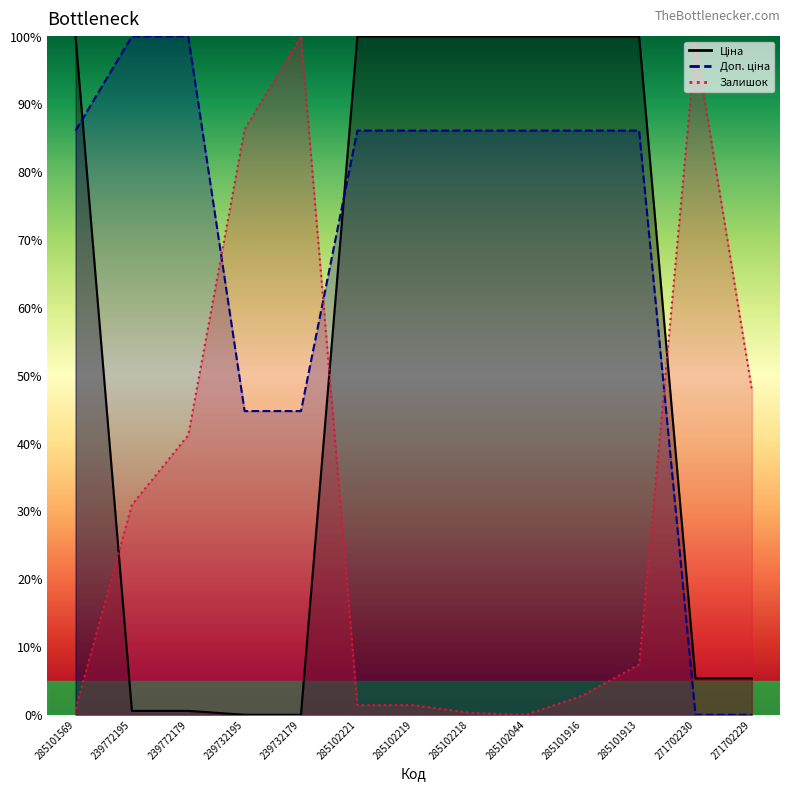

How many lines are shown in the chart?

3